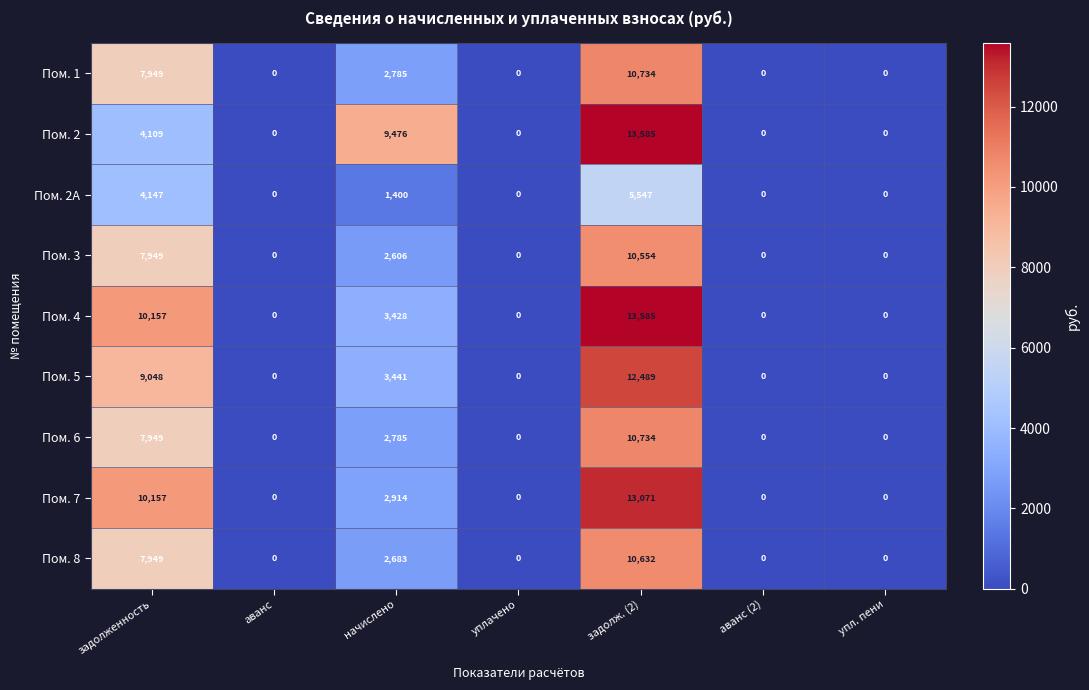

What is the difference between the maximum and minimum values in the Пом. 4 series?

13585